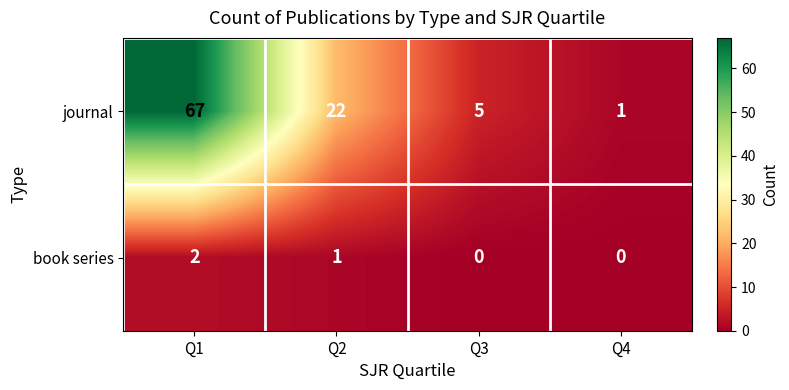

How many categories are shown in the chart?

4